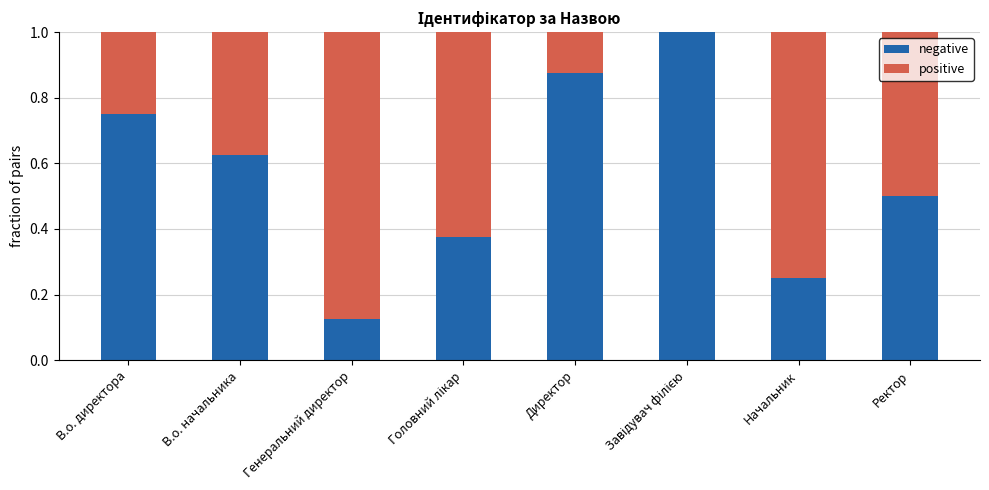

Are the bars horizontal?

No